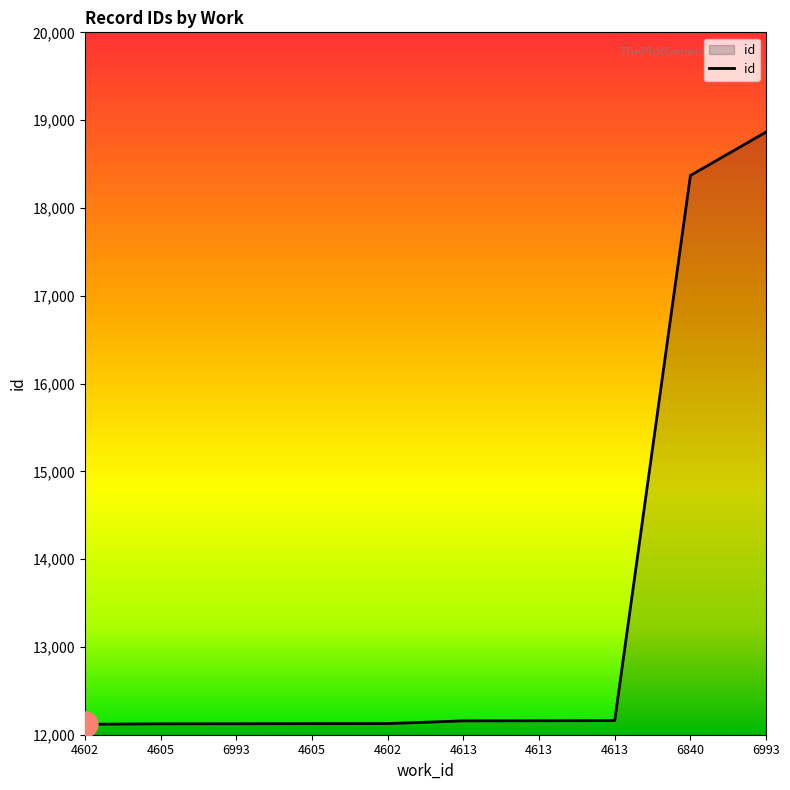

How many lines are shown in the chart?

1